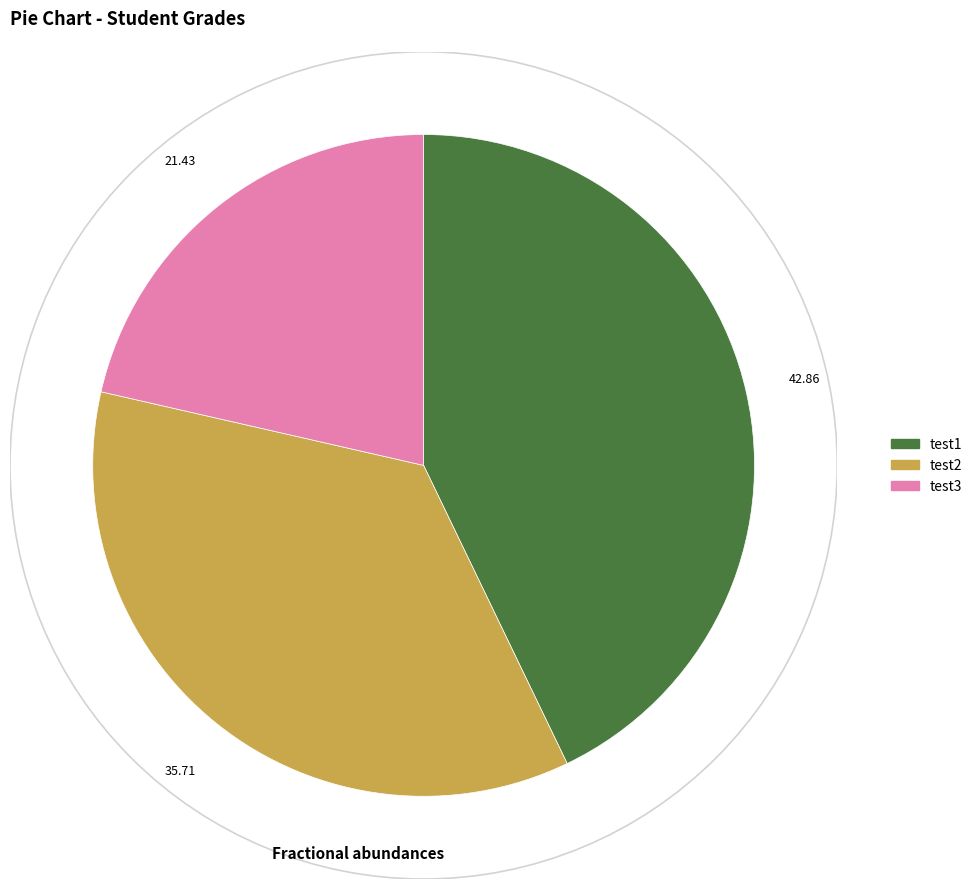

Approximately how many times larger is the value at test2 compared to test1?

0.8